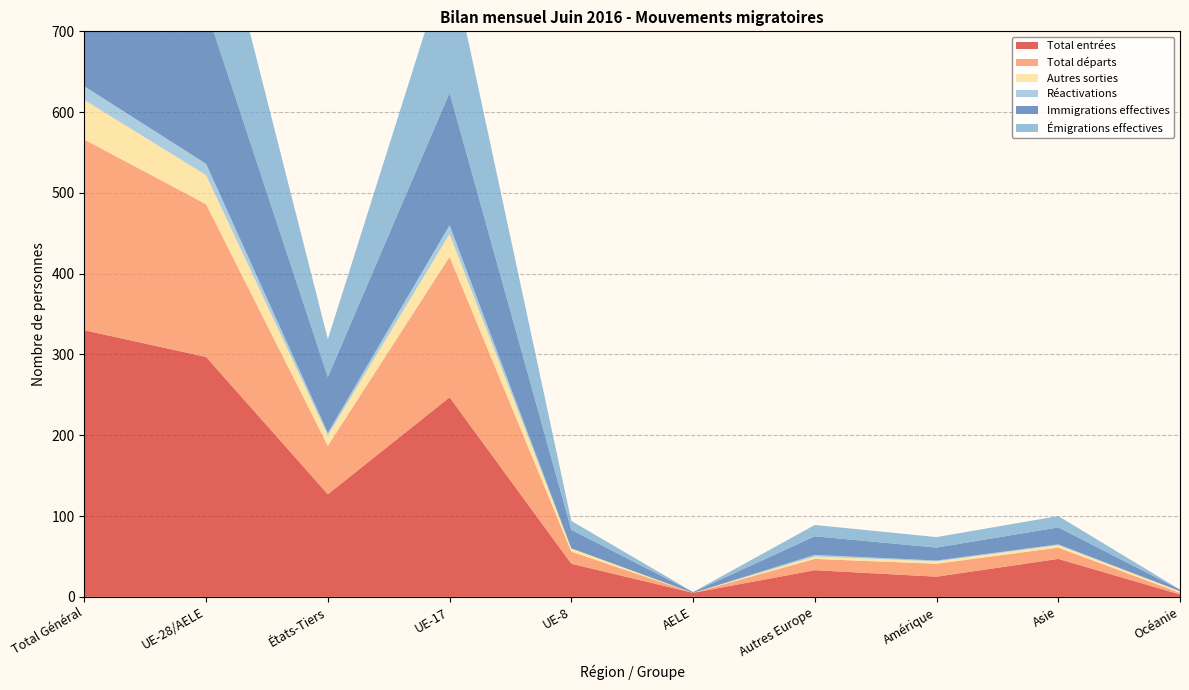

Reading left to right, list all the values displayed in this chart.

Total entrées: Total Général=330	UE-28/AELE=297	États-Tiers=127	UE-17=247	UE-8=41	AELE=5	Autres Europe=33	Amérique=25	Asie=47	Océanie=3
Total départs: Total Général=236	UE-28/AELE=189	États-Tiers=60	UE-17=174	UE-8=15	AELE=0	Autres Europe=14	Amérique=16	Asie=14	Océanie=2
Autres sorties: Total Général=49	UE-28/AELE=36	États-Tiers=13	UE-17=28	UE-8=4	AELE=0	Autres Europe=3	Amérique=3	Asie=3	Océanie=2
Réactivations: Total Général=17	UE-28/AELE=14	États-Tiers=3	UE-17=11	UE-8=0	AELE=0	Autres Europe=2	Amérique=1	Asie=1	Océanie=0
Immigrations effectives: Total Général=261	UE-28/AELE=192	États-Tiers=69	UE-17=164	UE-8=23	AELE=1	Autres Europe=23	Amérique=16	Asie=21	Océanie=2
Émigrations effectives: Total Général=228	UE-28/AELE=184	États-Tiers=47	UE-17=172	UE-8=11	AELE=0	Autres Europe=14	Amérique=13	Asie=14	Océanie=0